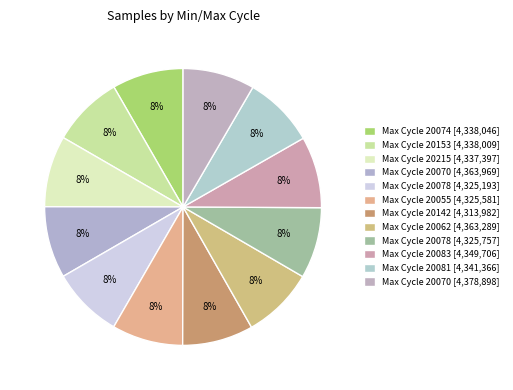

How many segments does this pie chart have?

12